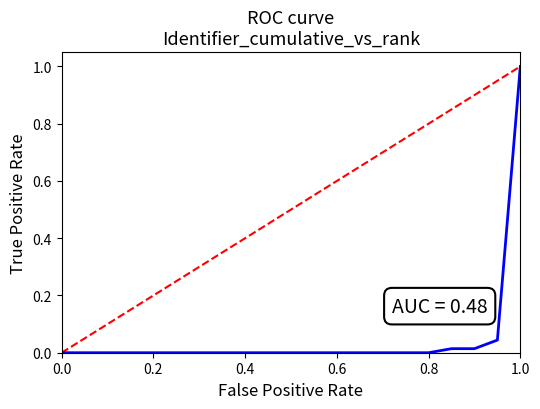

What is the greatest value displayed?

1.0